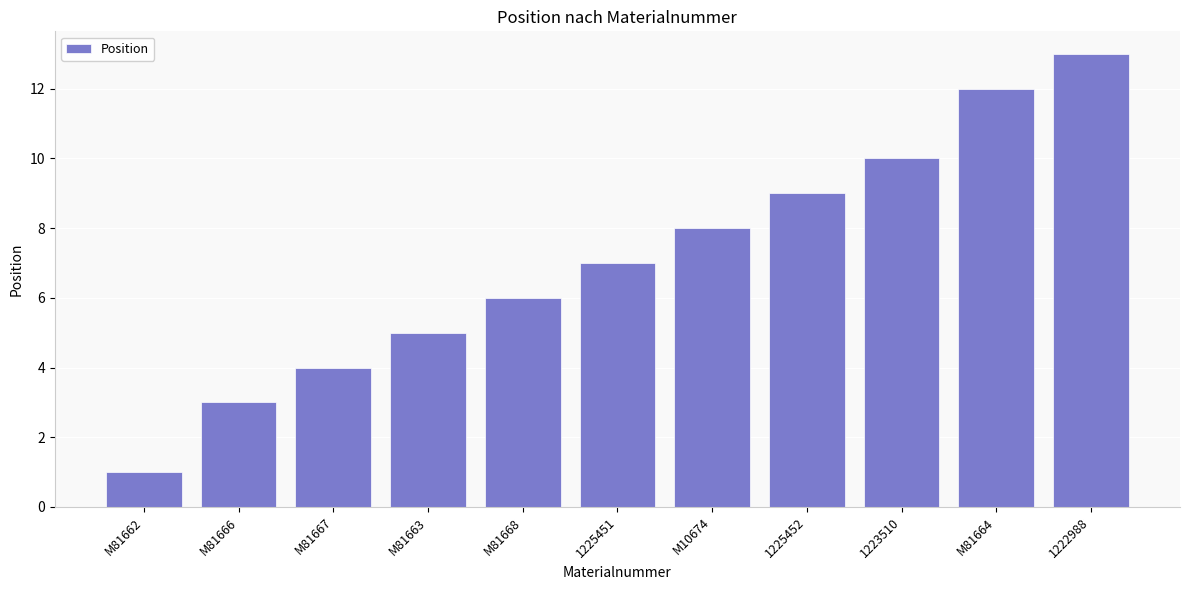

Is it true that the value at 1225451 is 7?

True